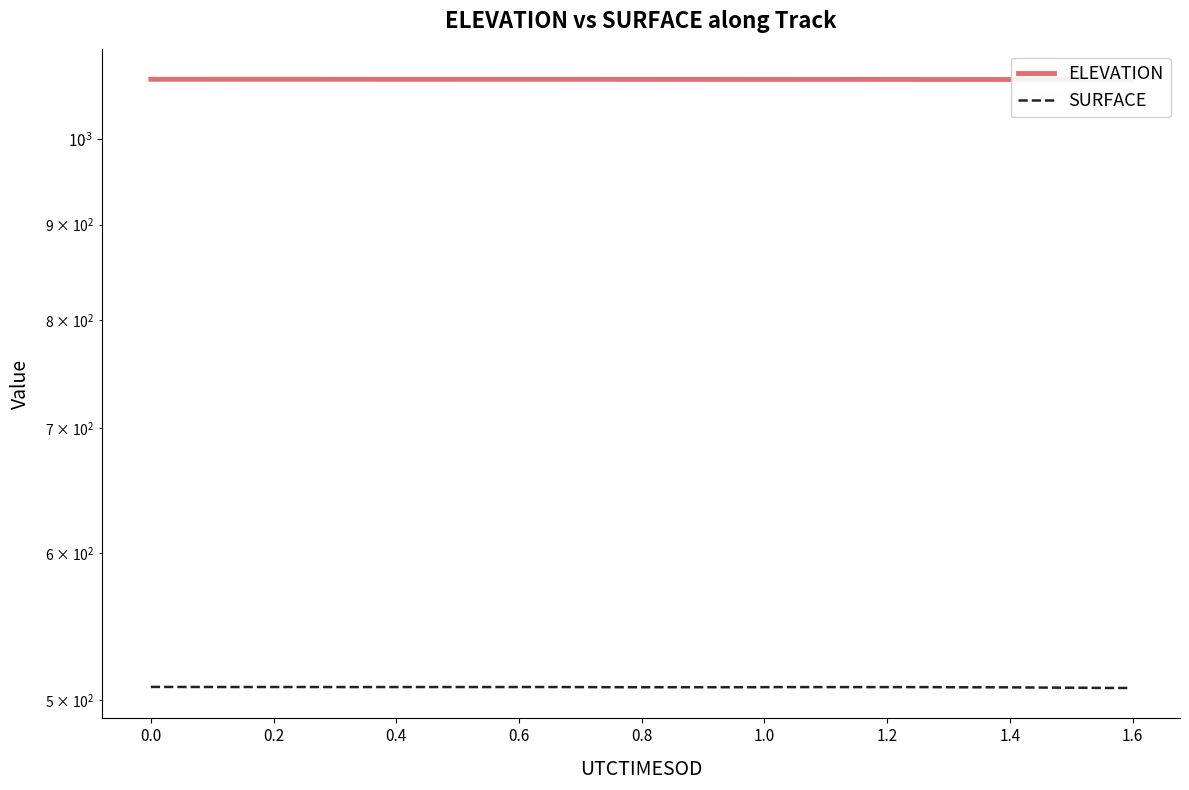

List the series in order of their overall mean, highest first.

ELEVATION, SURFACE